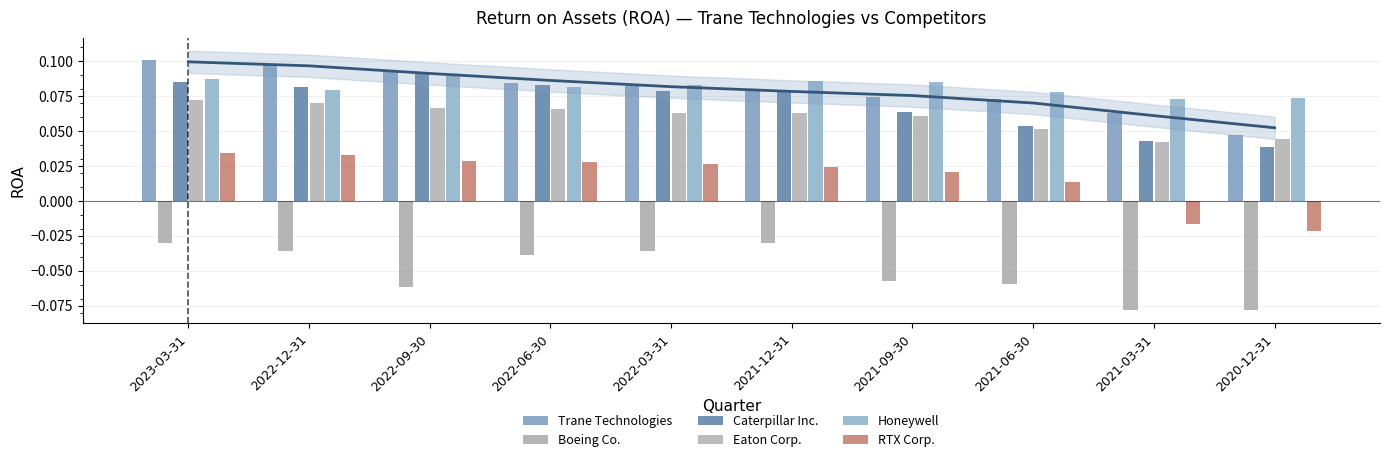

Reading left to right, what are all the values shown in this chart?

Trane Technologies: 0.1	0.1	0.1	0.1	0.1	0.1	0.1	0.1	0.1	0.0
Boeing Co.: -0.0	-0.0	-0.1	-0.0	-0.0	-0.0	-0.1	-0.1	-0.1	-0.1
Caterpillar Inc.: 0.1	0.1	0.1	0.1	0.1	0.1	0.1	0.1	0.0	0.0
Eaton Corp.: 0.1	0.1	0.1	0.1	0.1	0.1	0.1	0.1	0.0	0.0
Honeywell: 0.1	0.1	0.1	0.1	0.1	0.1	0.1	0.1	0.1	0.1
RTX Corp.: 0.0	0.0	0.0	0.0	0.0	0.0	0.0	0.0	-0.0	-0.0